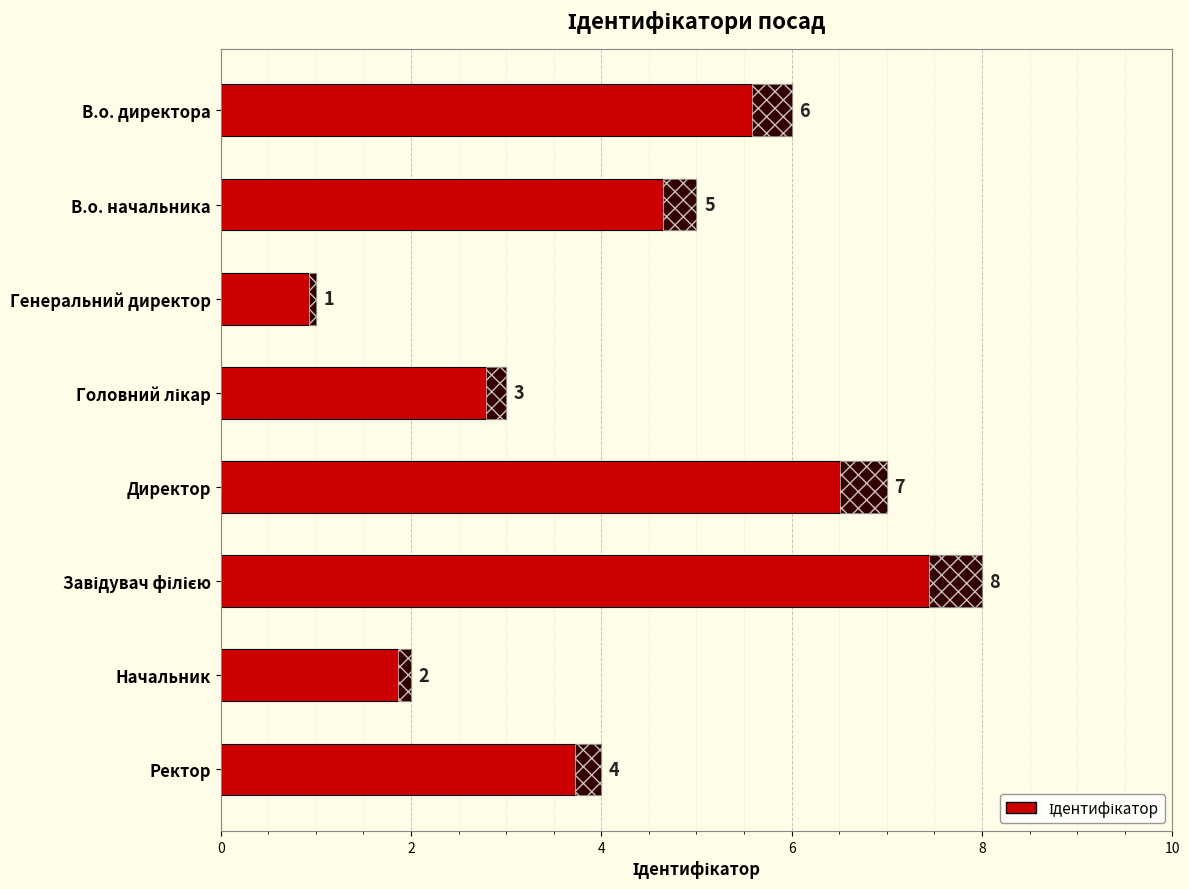

What is the maximum value shown in the chart?

8